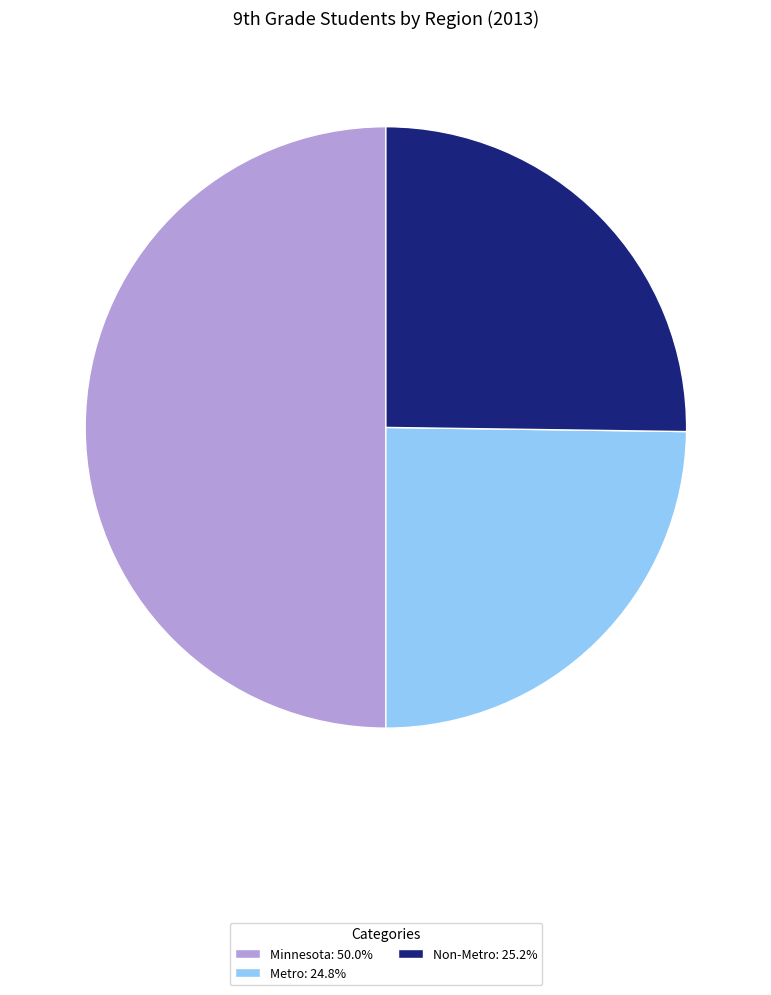

Does Non-Metro: 25.2% account for over 50% of the chart?

No